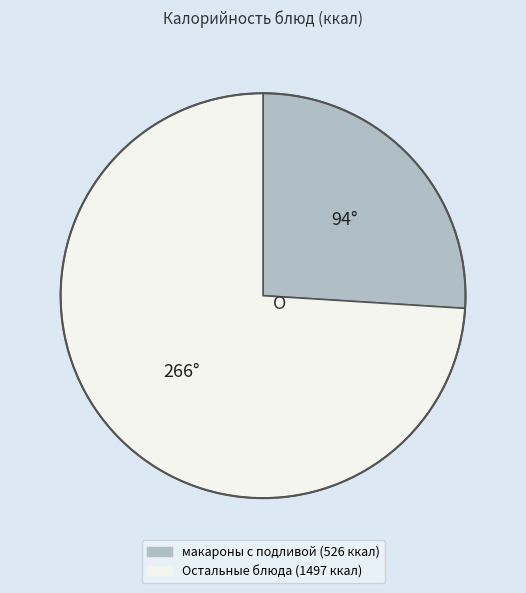

Count the number of slices in the pie.

2